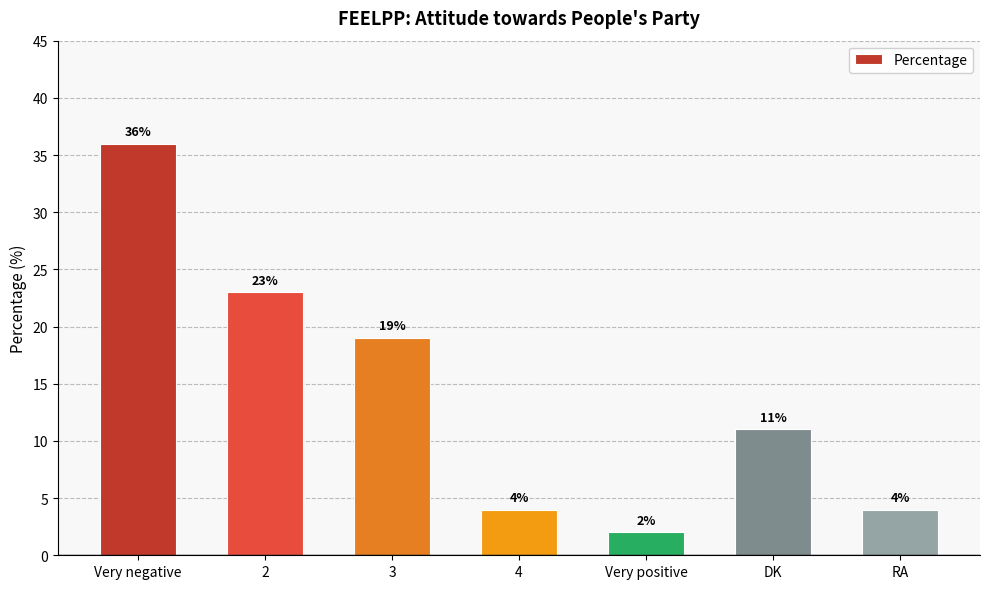

The chart shows a value of 23 at 2. True or false?

True